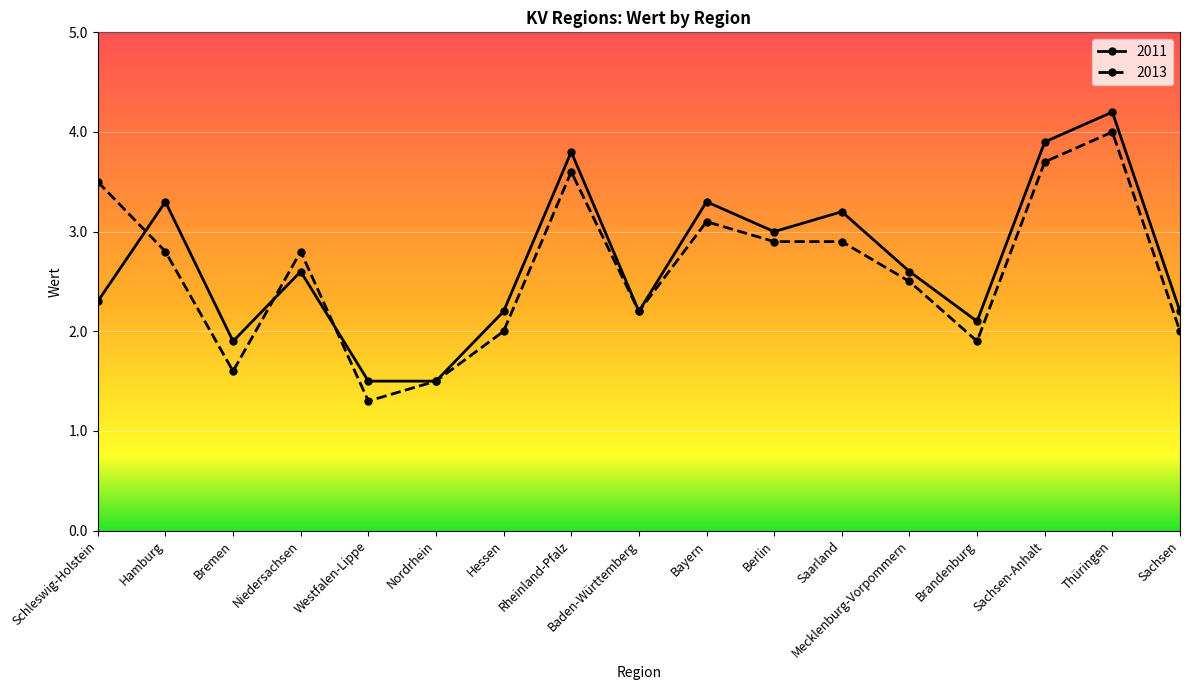

List the series in order of their overall mean, lowest first.

2013, 2011